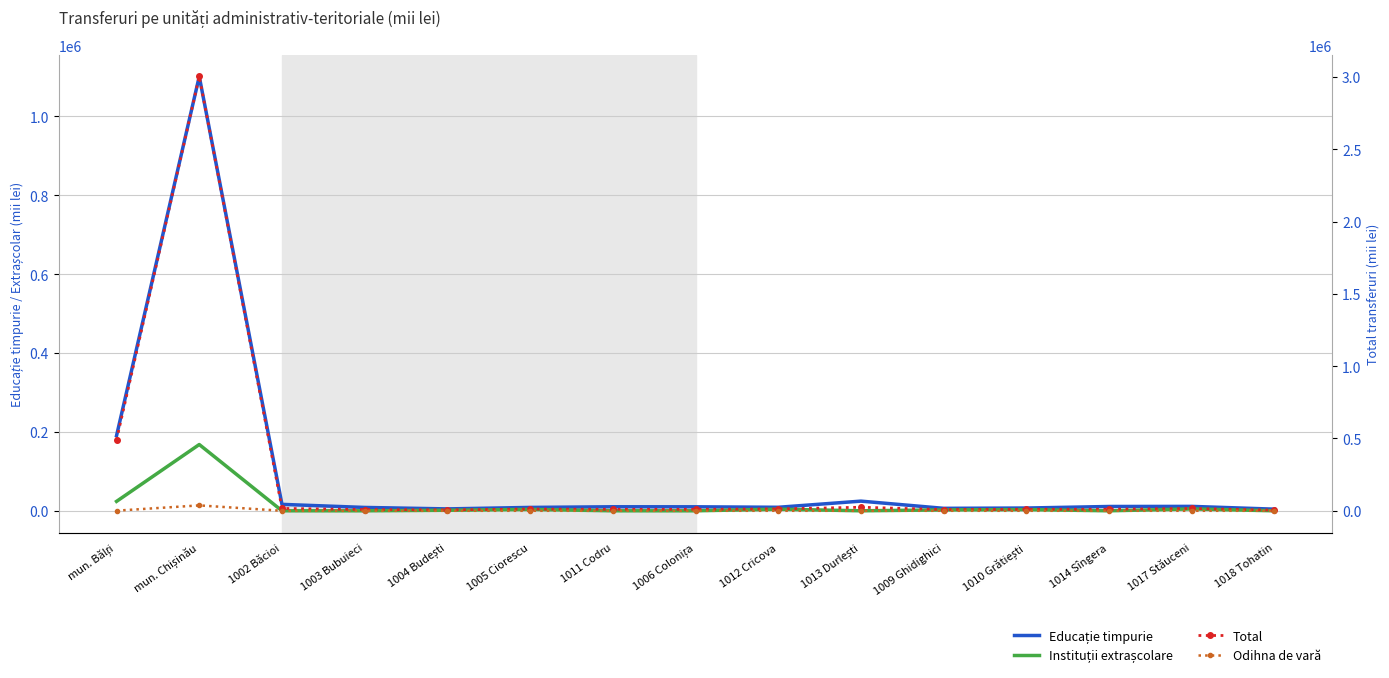

How many interior local valleys does the Educație timpurie series have?

3